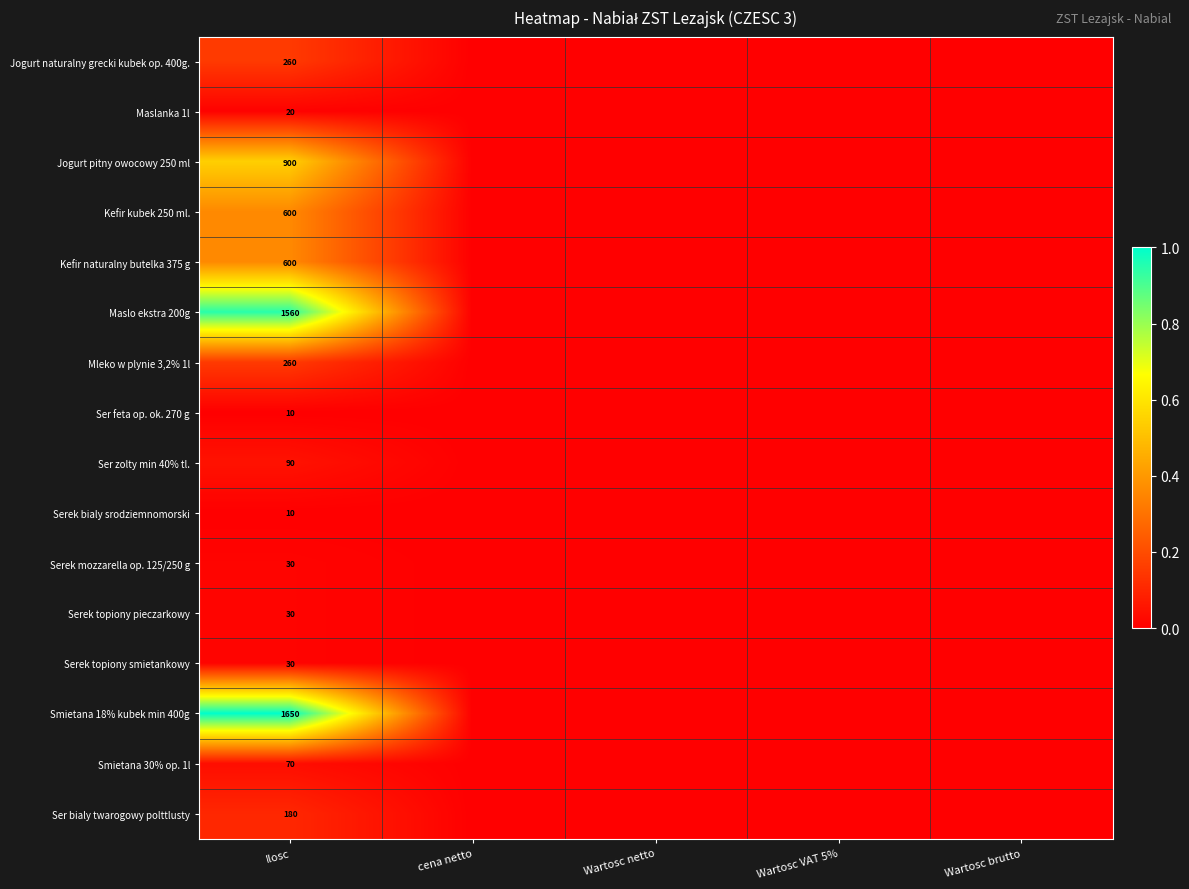

The Kefir naturalny butelka 375 g series shows 600 at Ilosc. True or false?

True